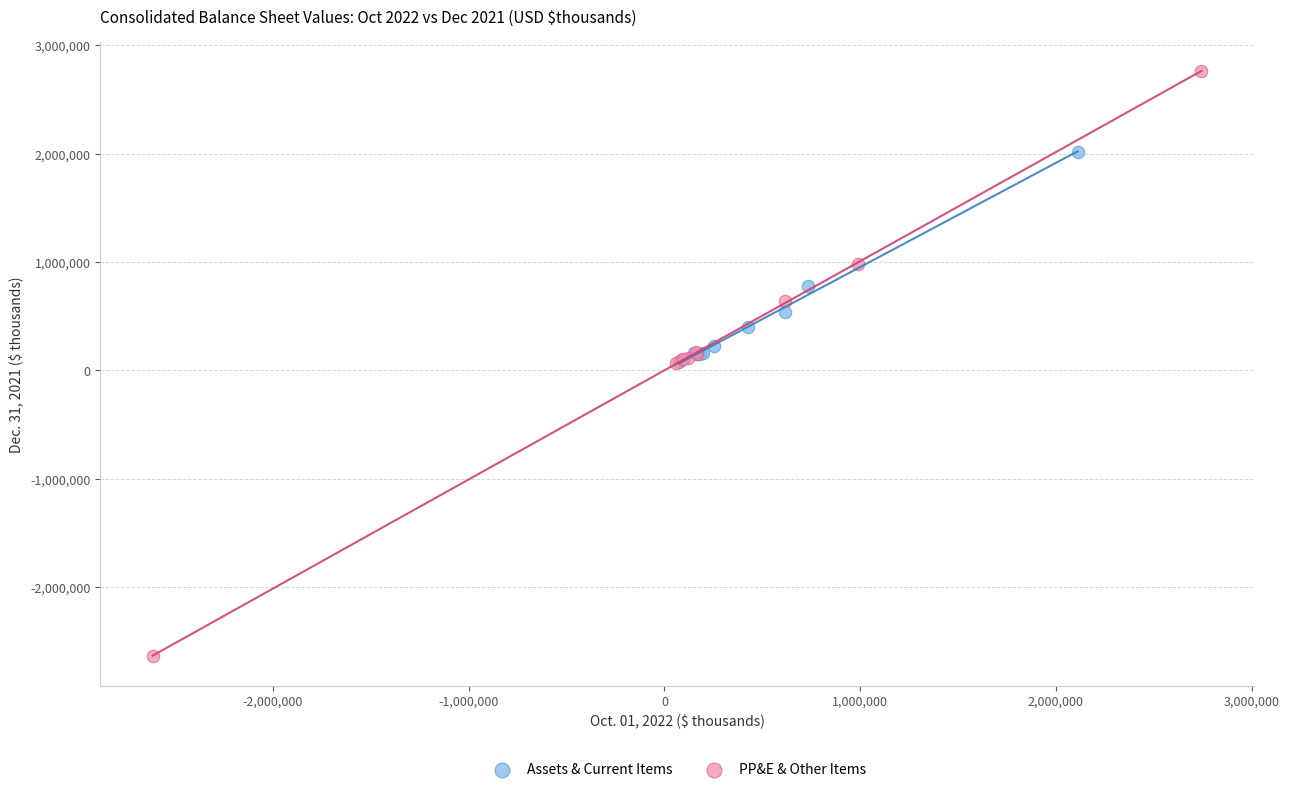

What are all the series names shown in the legend?

Assets & Current Items, PP&E & Other Items